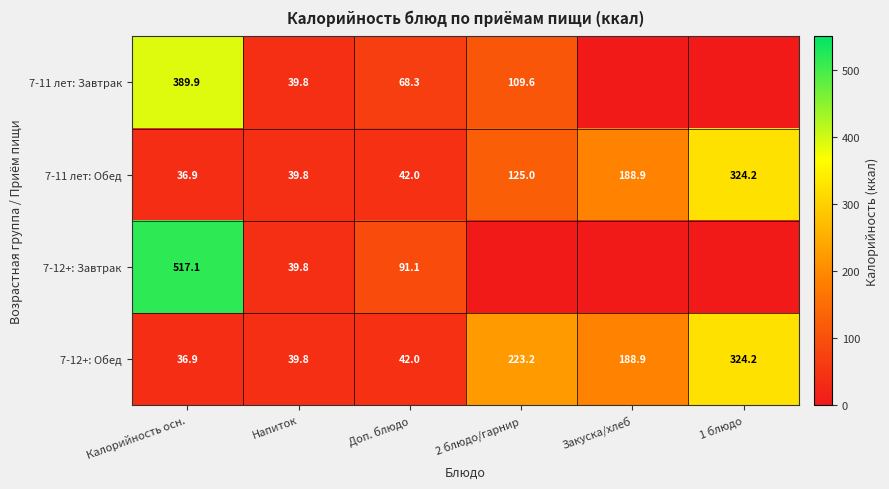

How many values in the 7-12+: Обед series are below 188?

3